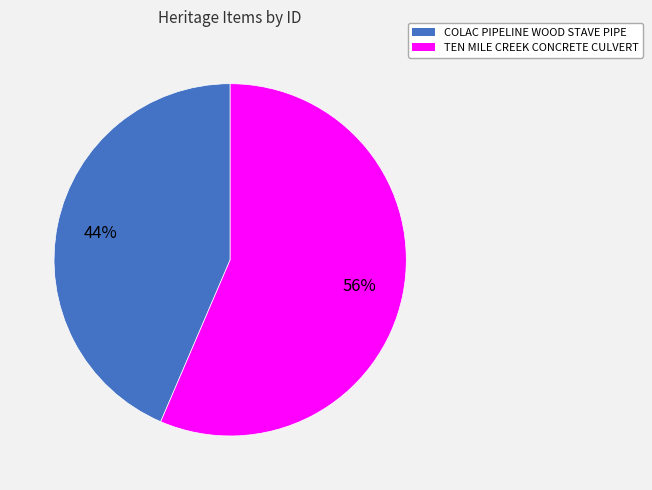

Combined, do TEN MILE CREEK CONCRETE CULVERT and COLAC PIPELINE WOOD STAVE PIPE account for over 50%?

Yes